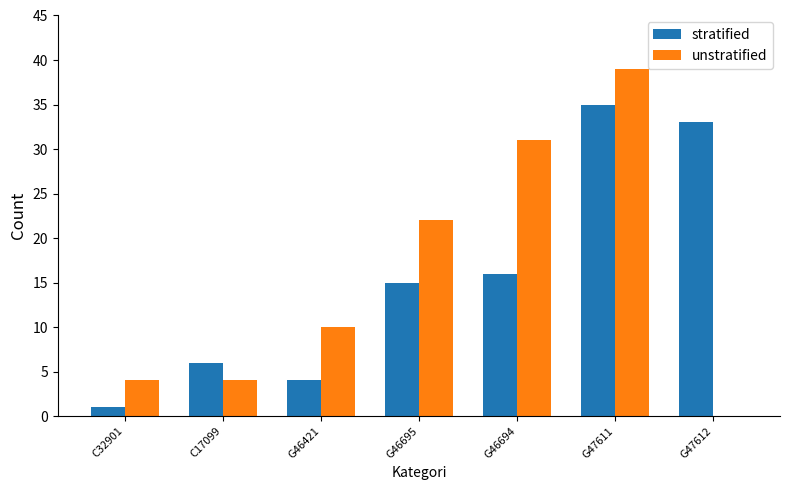

Is it true that unstratified equals 10 at G46421?

True